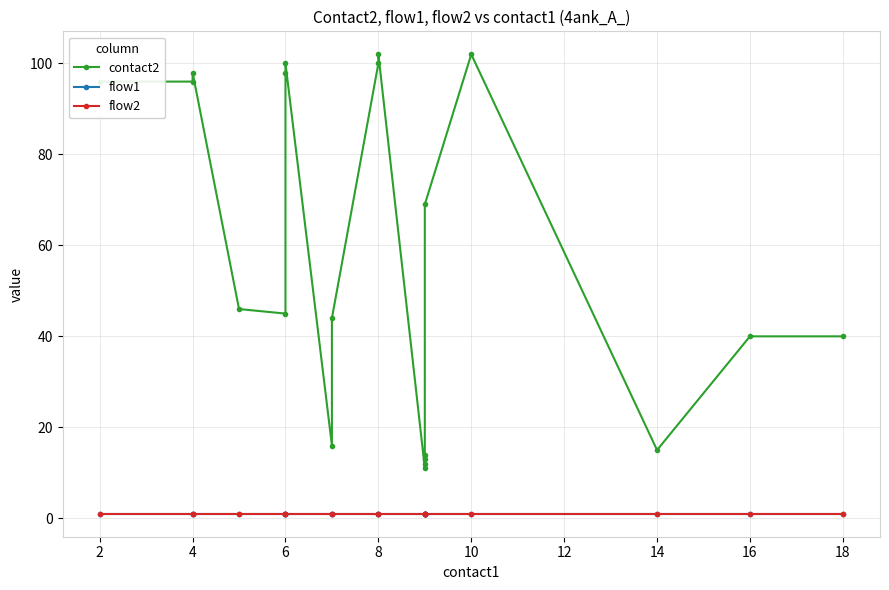

True or false: flow1 and flow2 cross at least once.

False